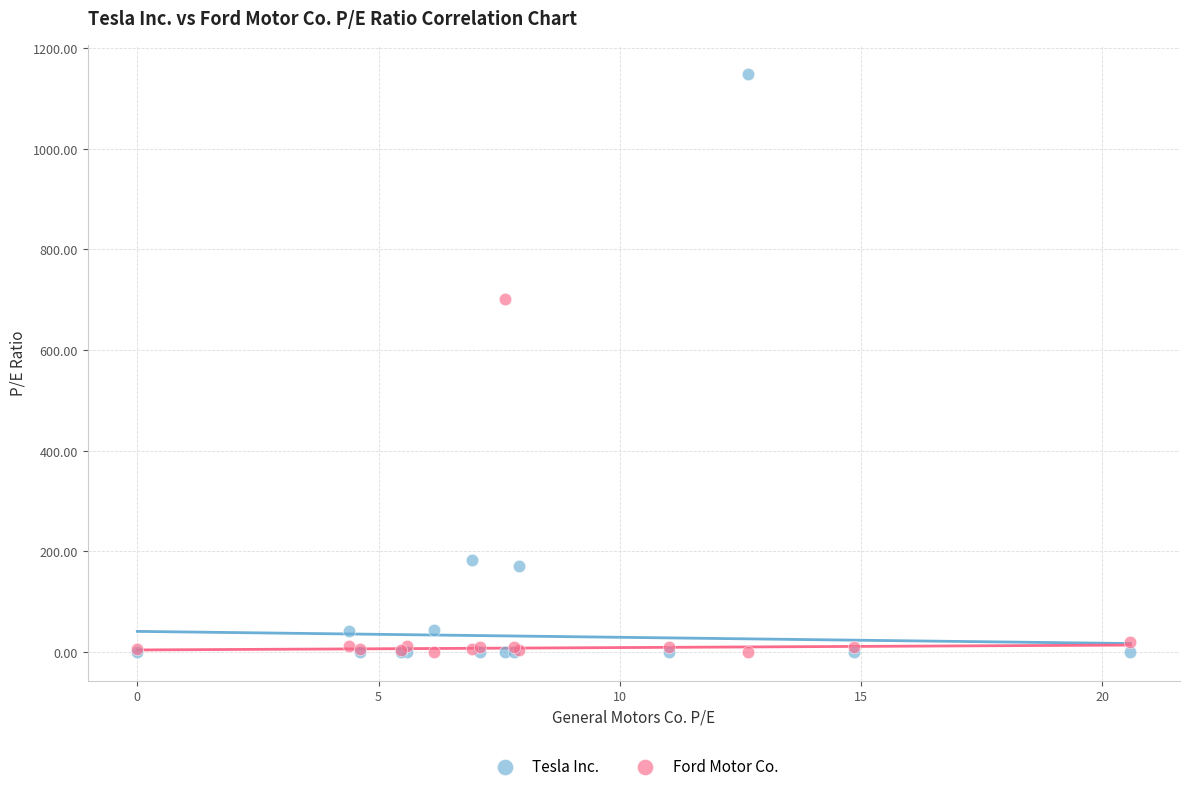

Which series has the widest spread of Y values?

Tesla Inc.